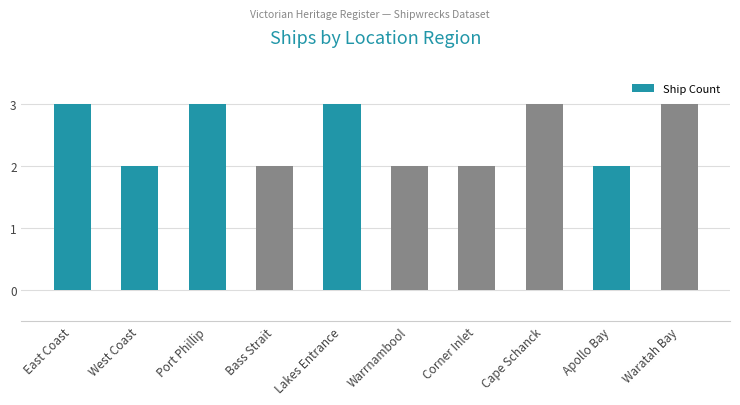

What is the label of the 2nd bar from the left?

West Coast